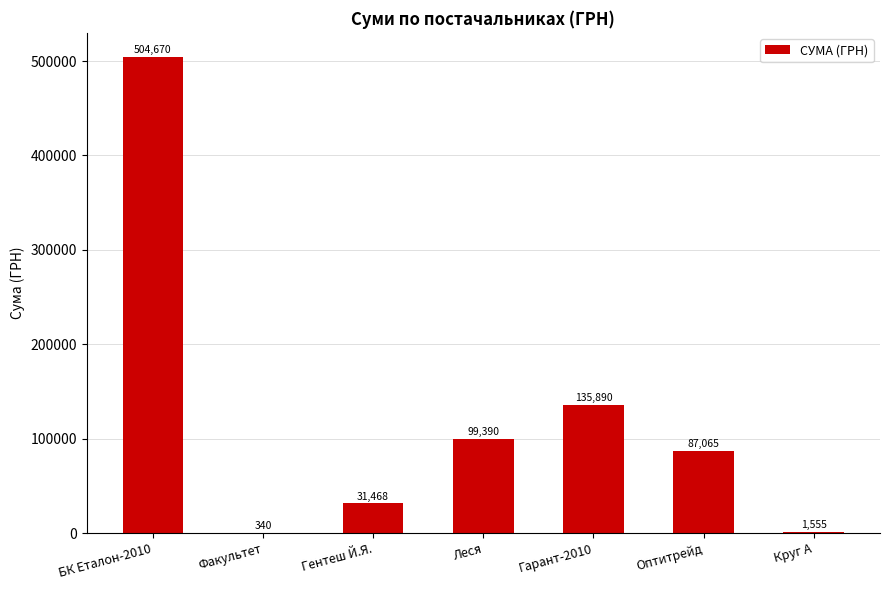

Which label corresponds to the largest value in the chart?

БК Еталон-2010